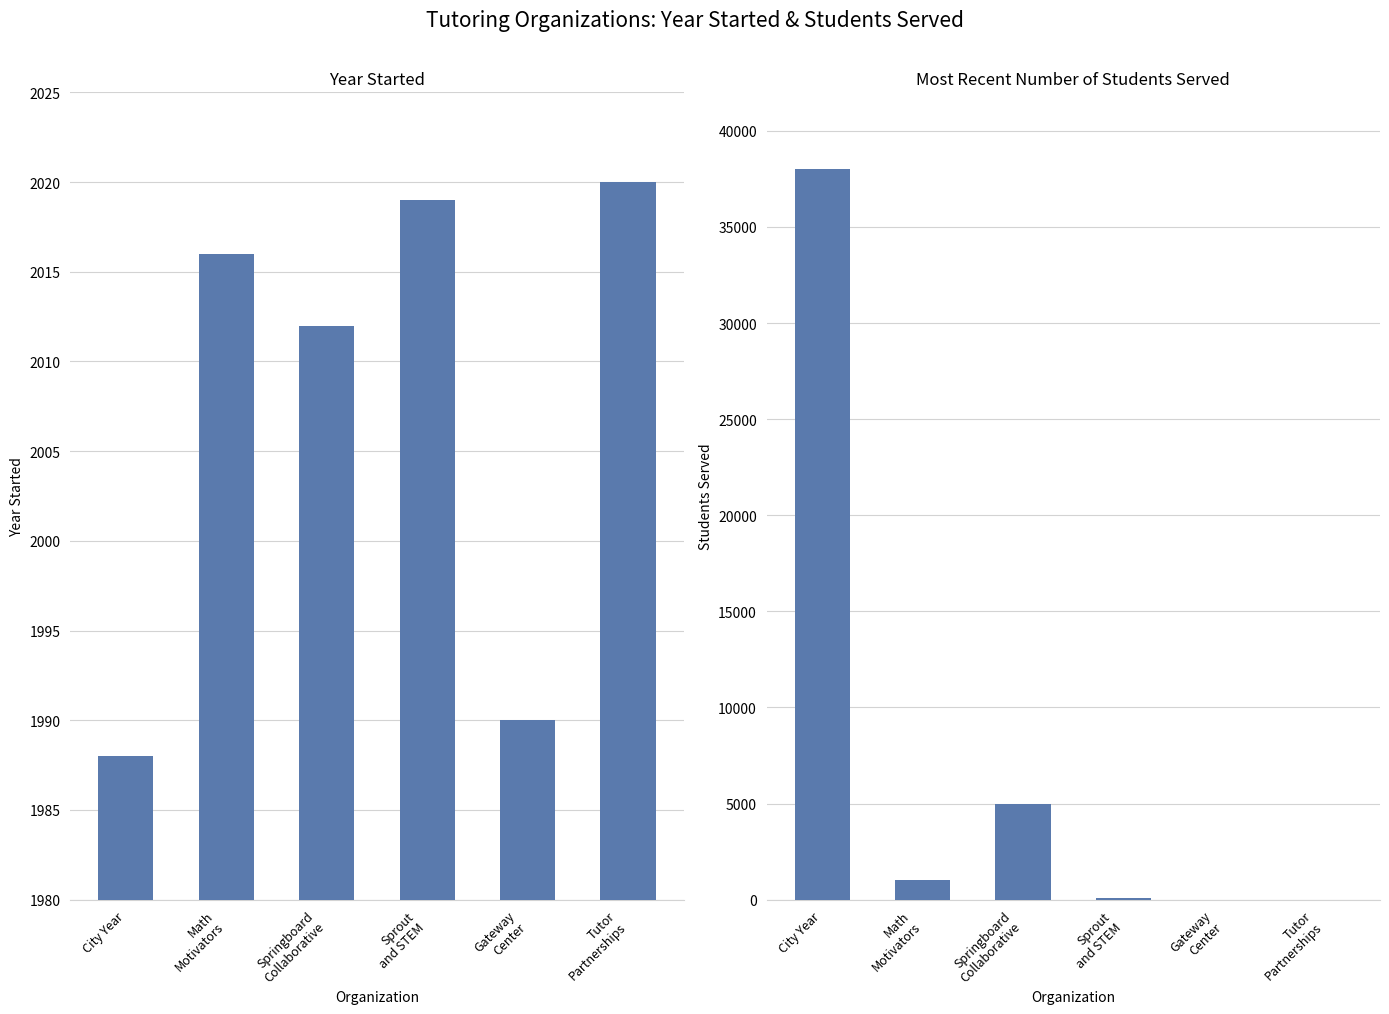

At which label is Year Started closest to 2004?

Springboard
Collaborative